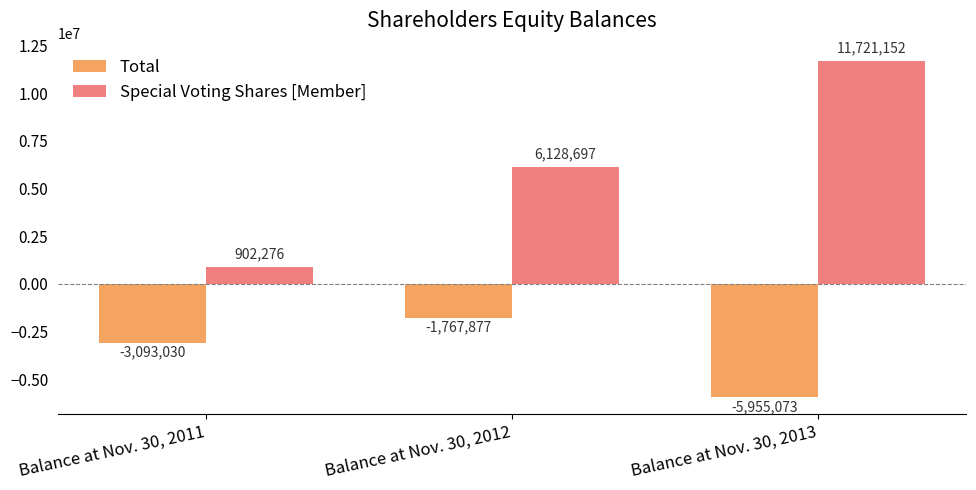

What is the sum of all Special Voting Shares [Member] values?

18752125